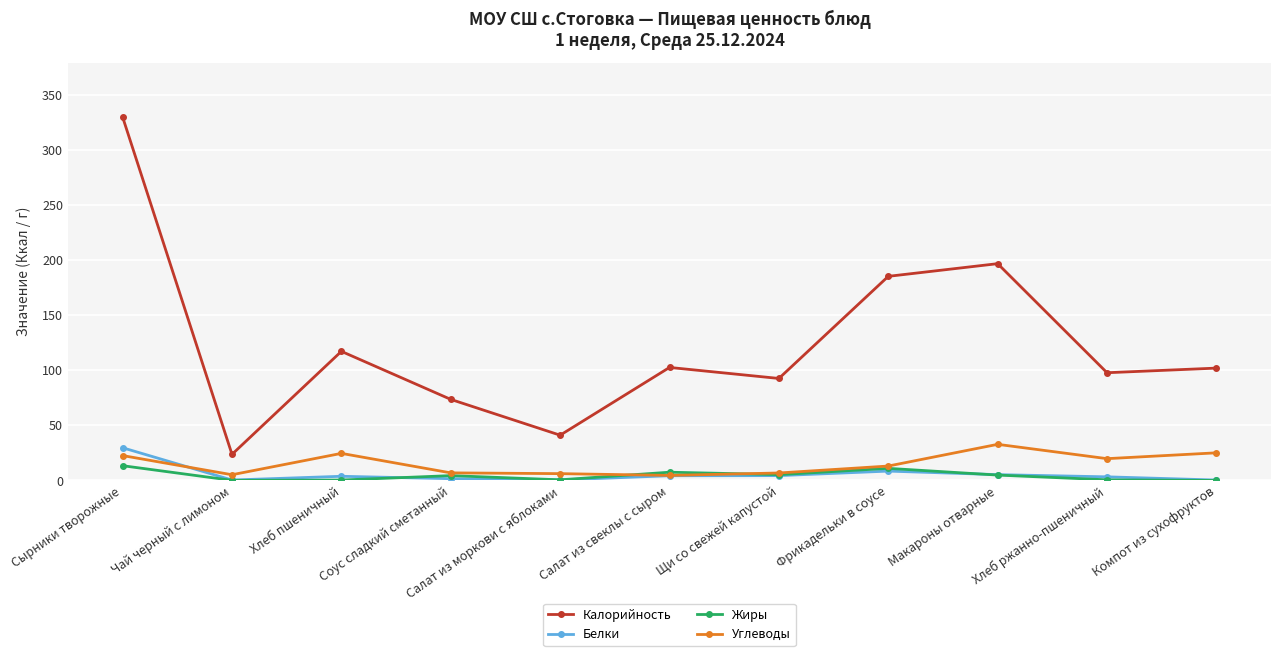

What is the difference between the maximum and minimum values in the Жиры series?

13.4